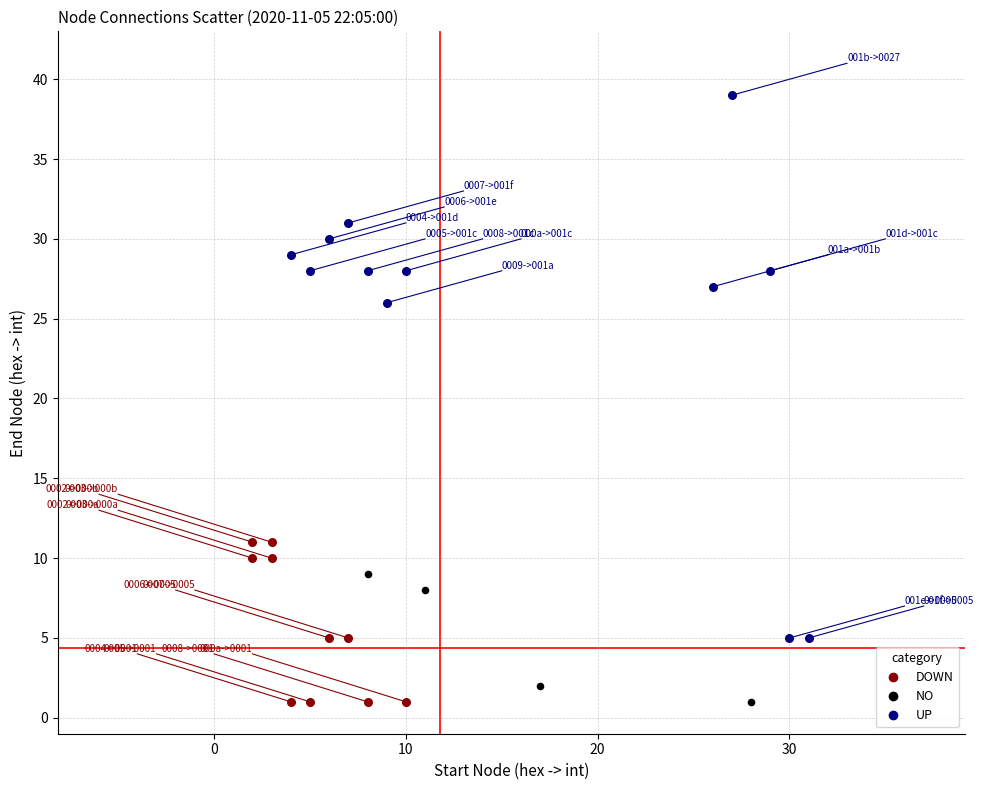

Which series reaches the maximum Y coordinate?

UP